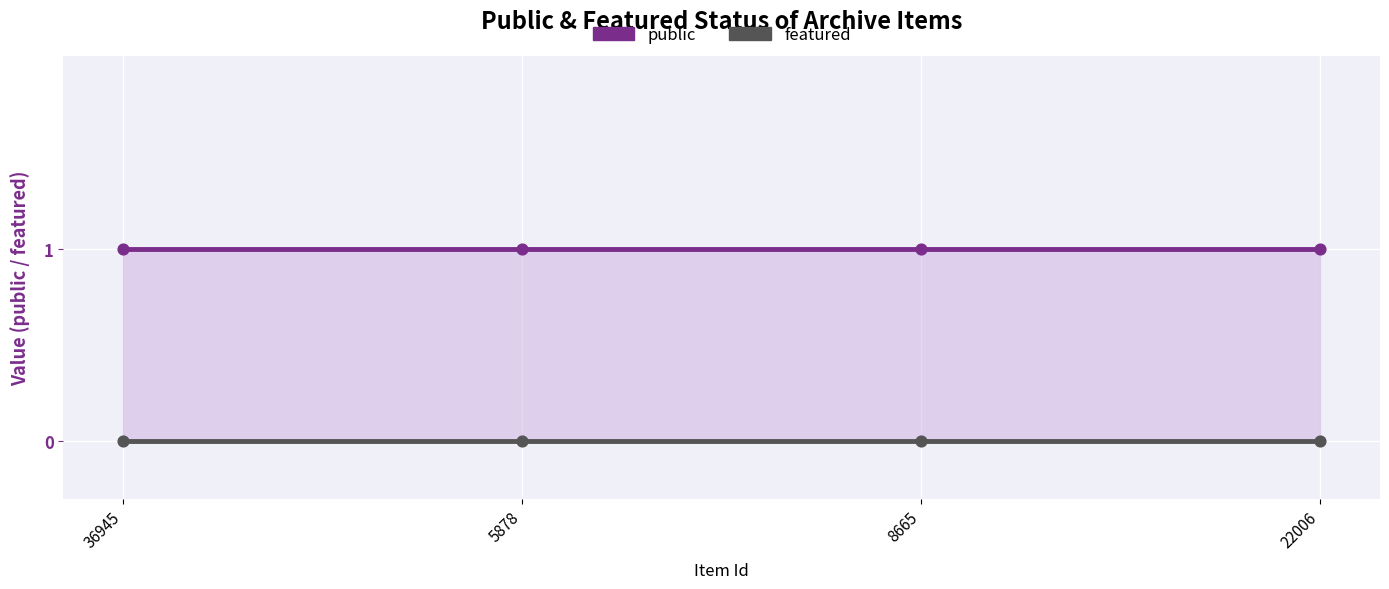

At which category is the sum across all series the highest?

36945